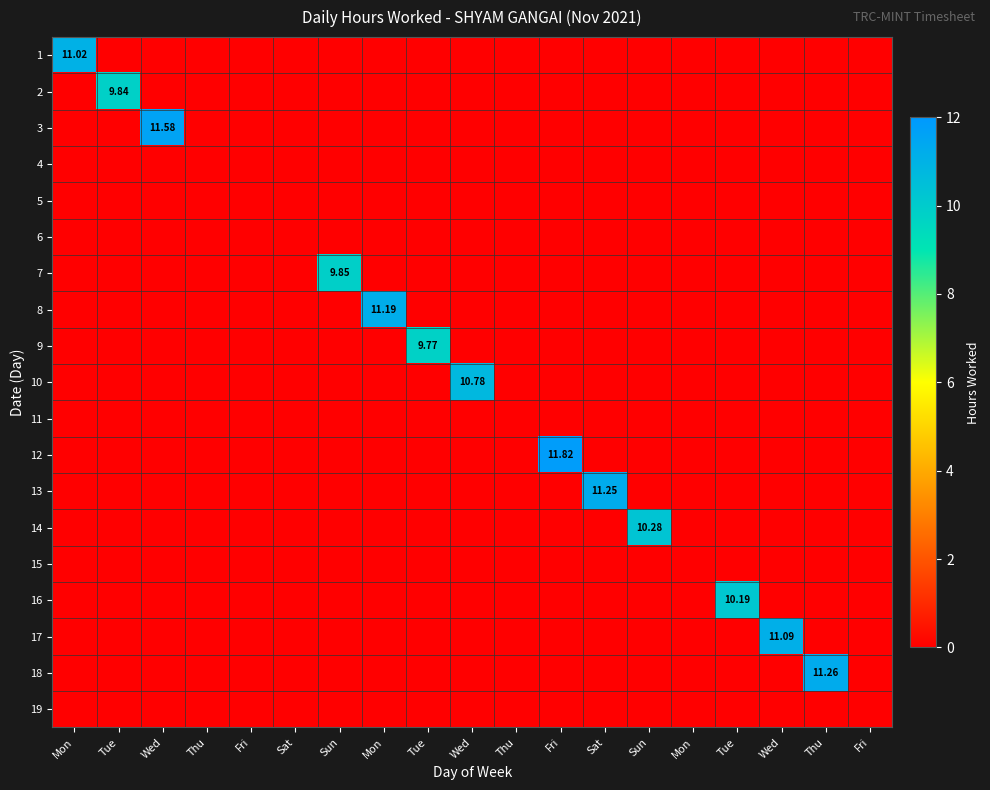

At which category is the sum across all series the highest?

Fri